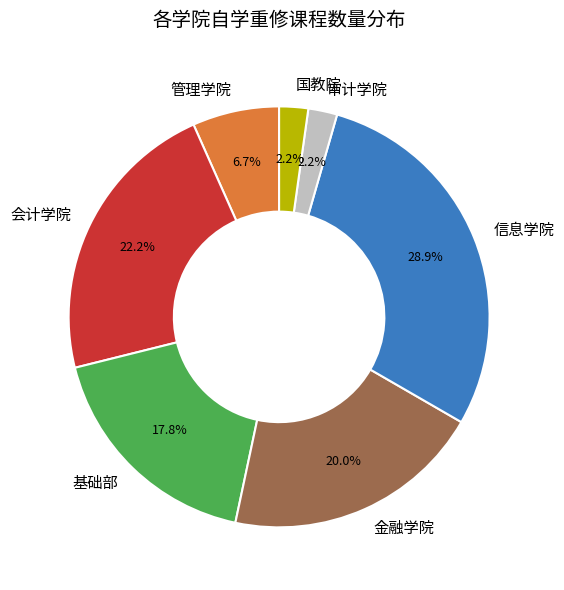

Does 信息学院 account for over 50% of the chart?

No